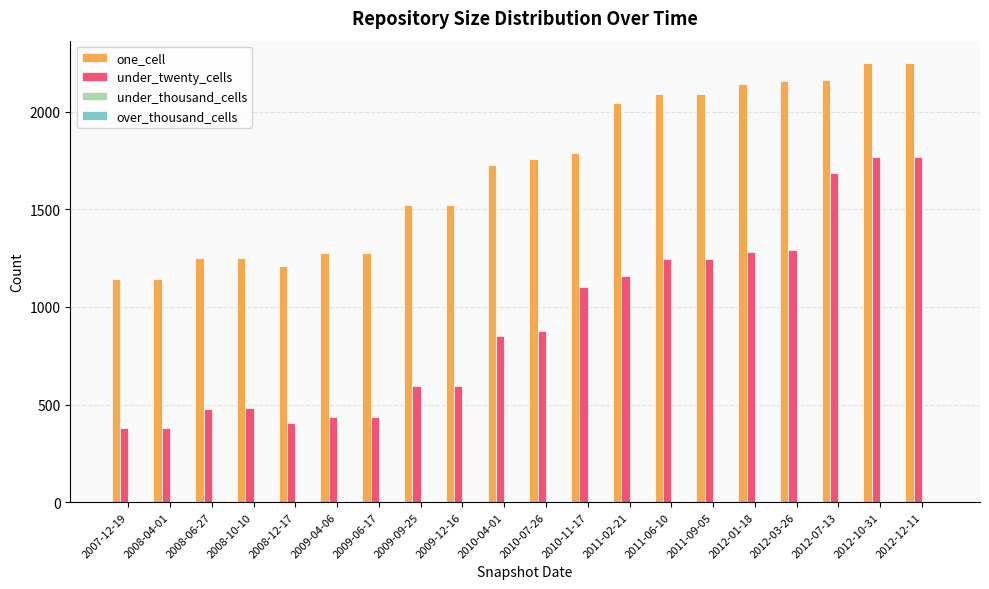

What is the smallest value displayed?

378